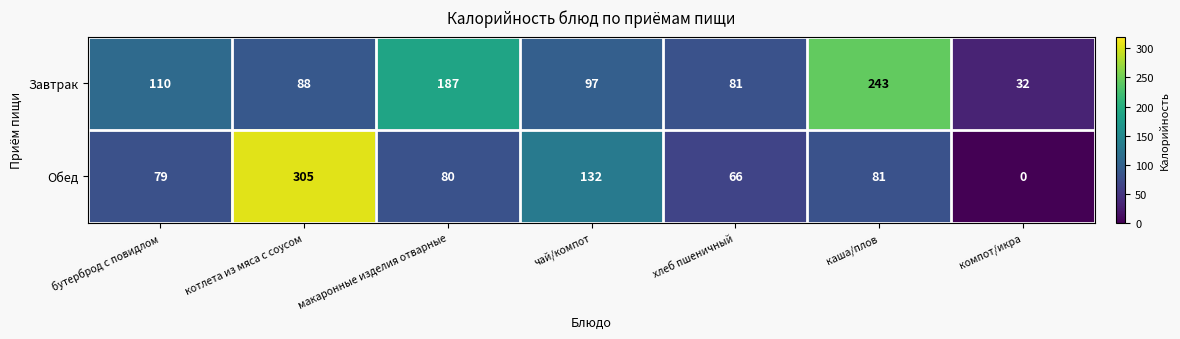

What is the difference between the highest and lowest values at хлеб пшеничный?

15